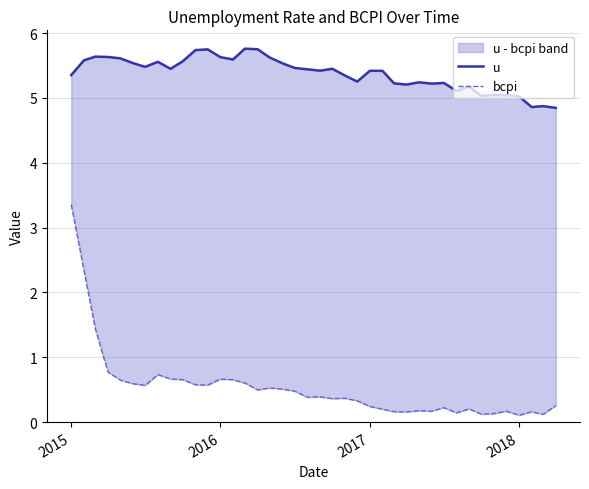

Rank the series by their maximum value, from lowest to highest.

bcpi, u